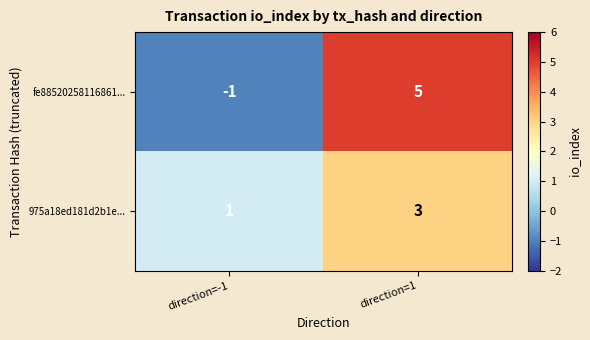

At direction=1, list the series in order from smallest to largest.

975a18ed181d2b1e..., fe88520258116861...